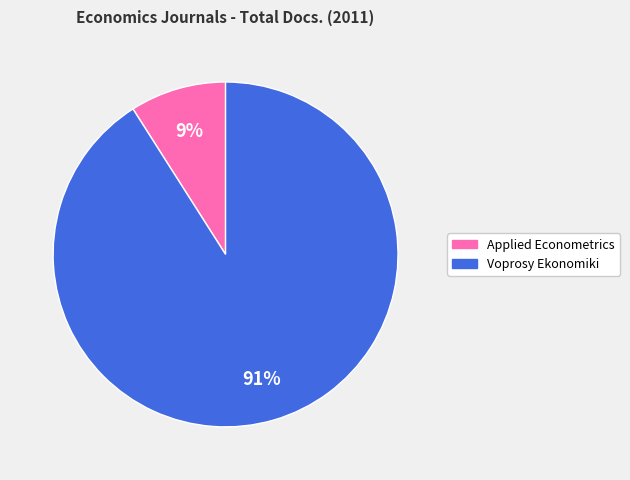

To the nearest percent, what is the difference between the Applied Econometrics and Voprosy Ekonomiki slice percentages?

82%